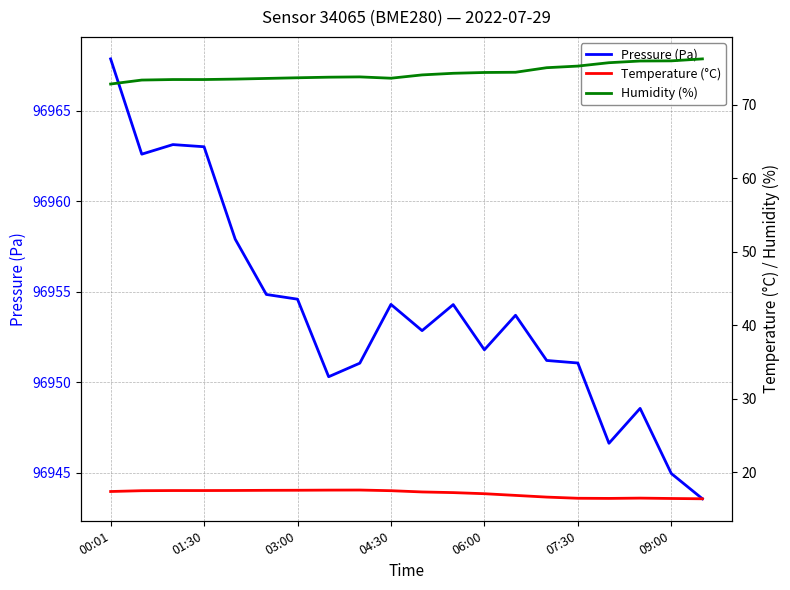

The value of Pressure (Pa) at 06:00 is 96951.8. True or false?

True